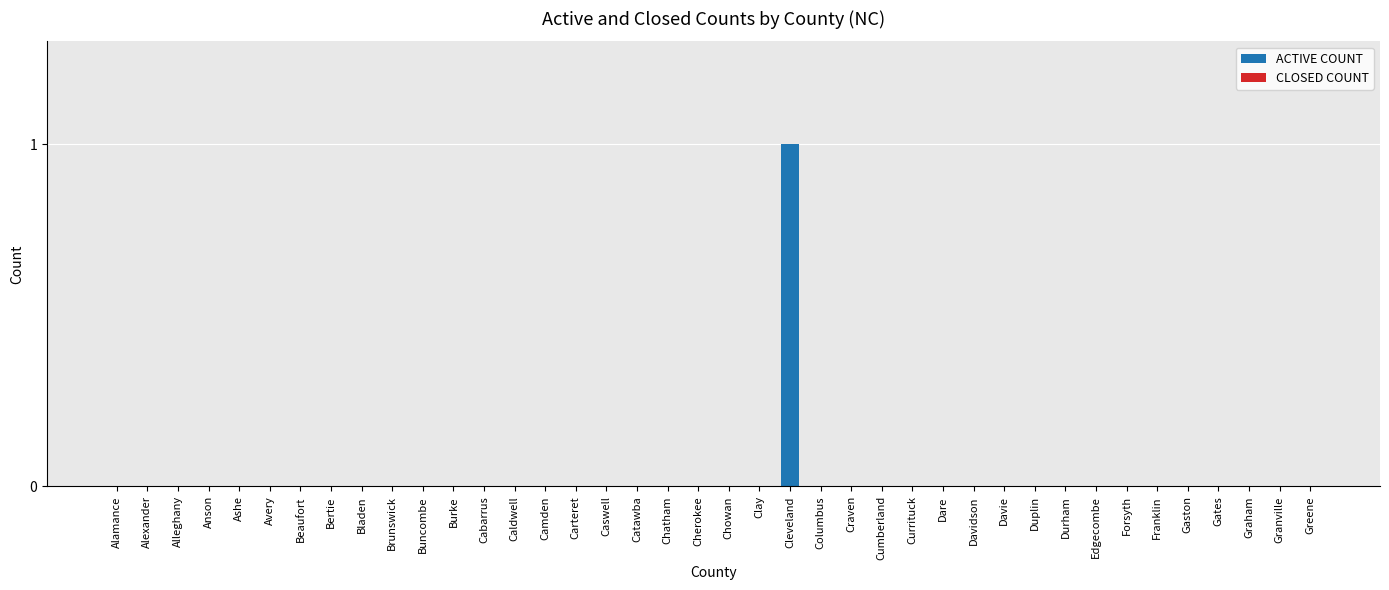

Is it true that the value at Chatham is 0?

True